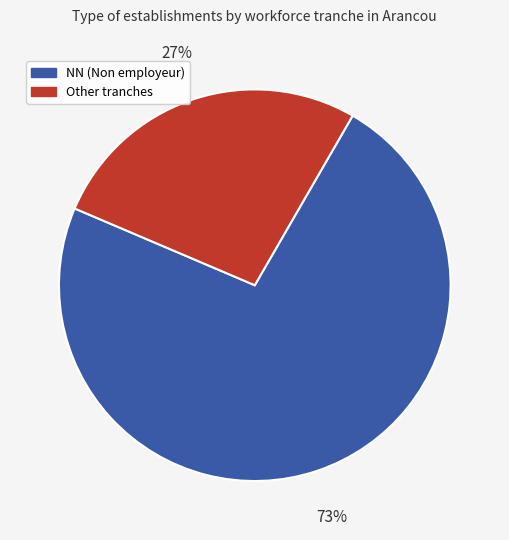

To the nearest percent, what is the average slice percentage?

50%